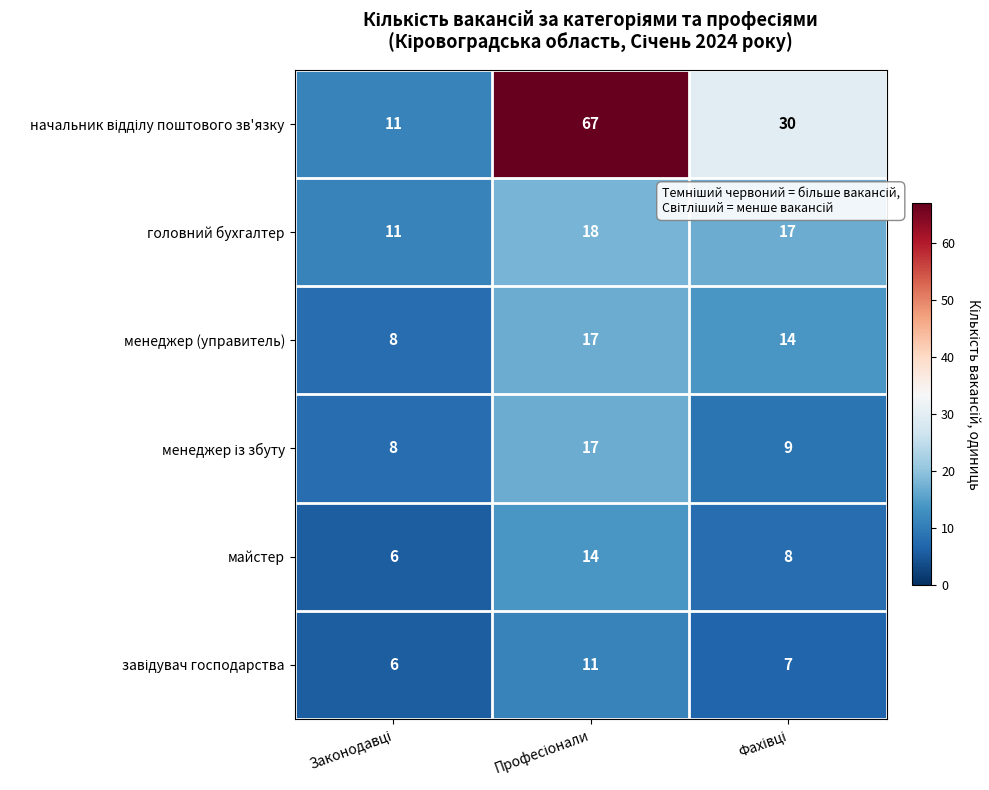

What is the maximum value shown in the chart?

67